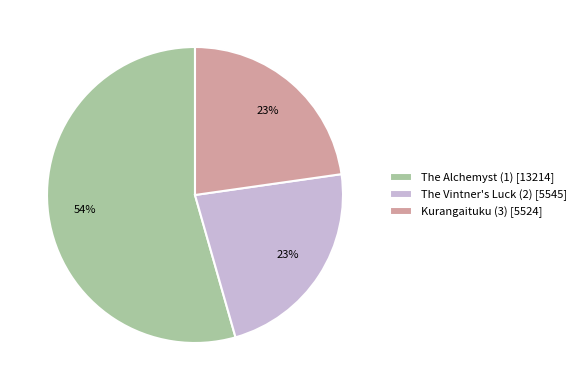

Do Kurangaituku (3) [5524] and The Alchemyst (1) [13214] together represent more than half of the pie?

Yes